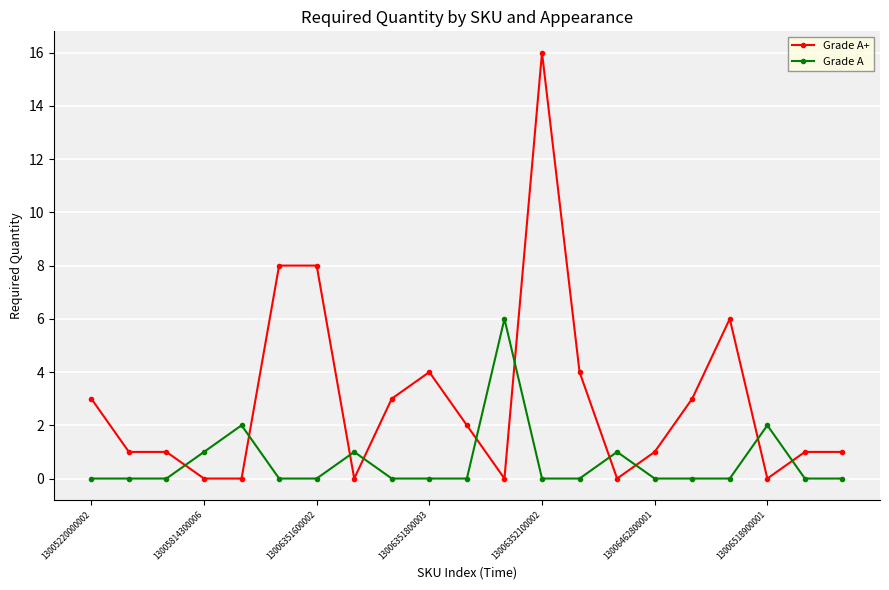

Count the number of data series in this chart.

2